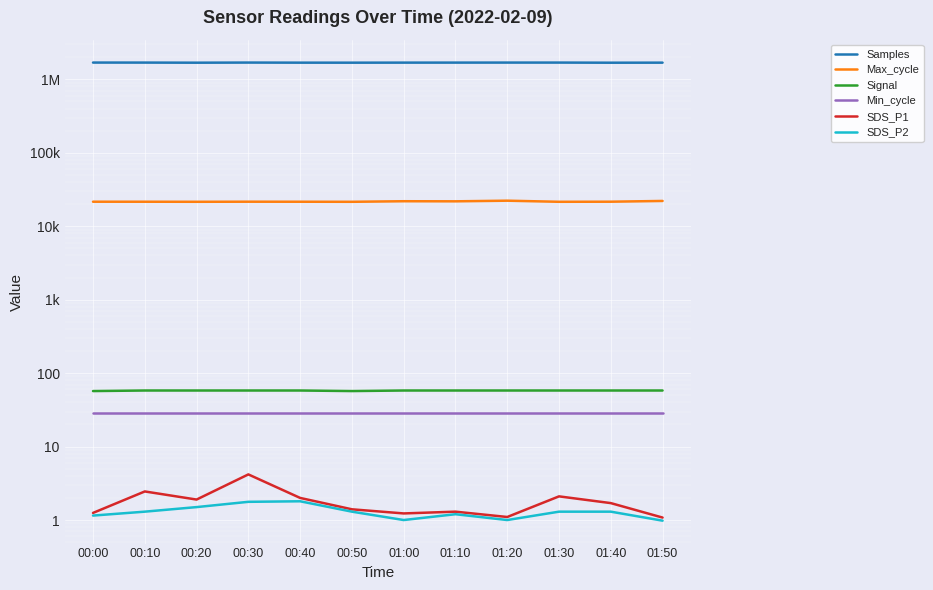

Read the SDS_P1 value at 01:00.

1.2